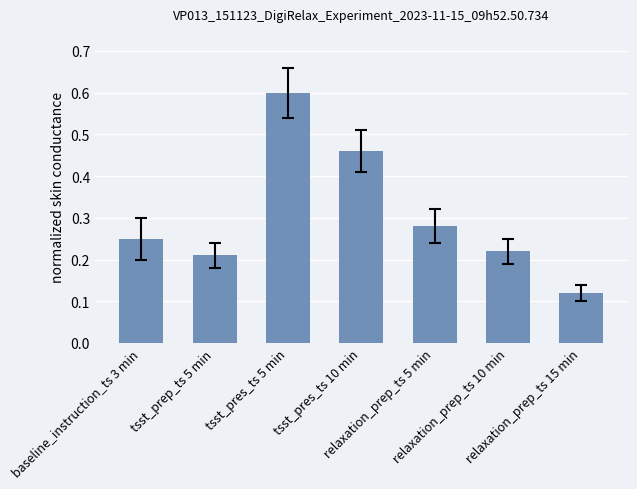

Where is the data nearest to the value 0?

relaxation_prep_ts 15 min